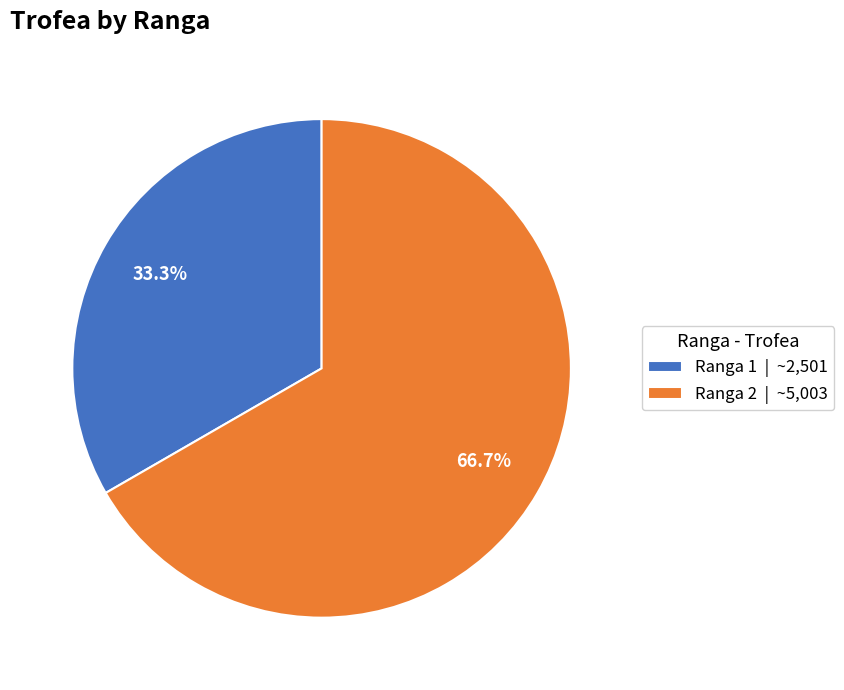

How much of the chart is everything except Ranga 2 | ~5,003?

33.3%